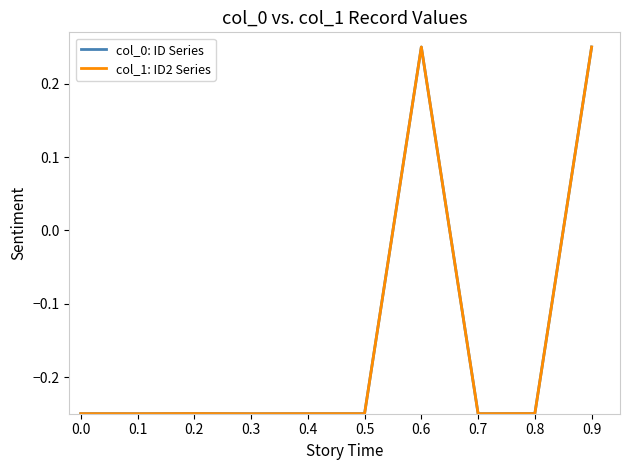

What is the total value across all series at 0.8?

-0.5